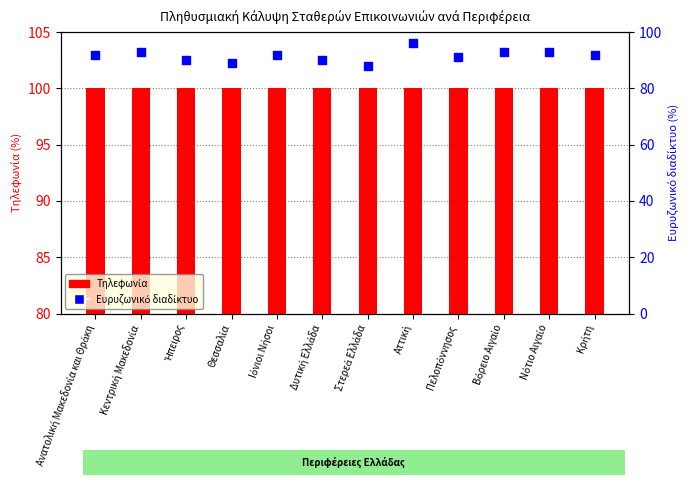

At how many categories does at least one series exceed 99?

12